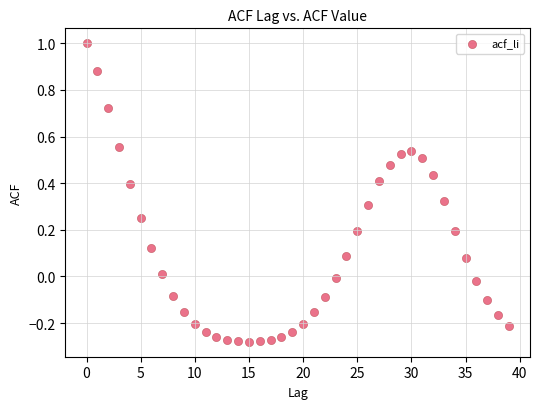

What is the range of Y values (max minus min)?

1.3